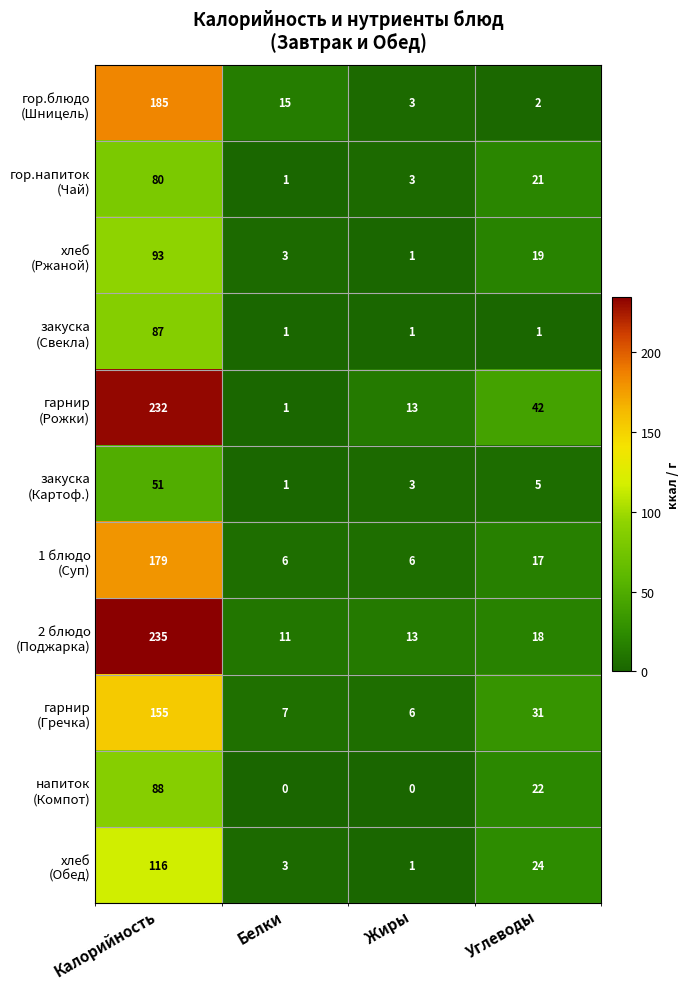

Count the number of data series in this chart.

11